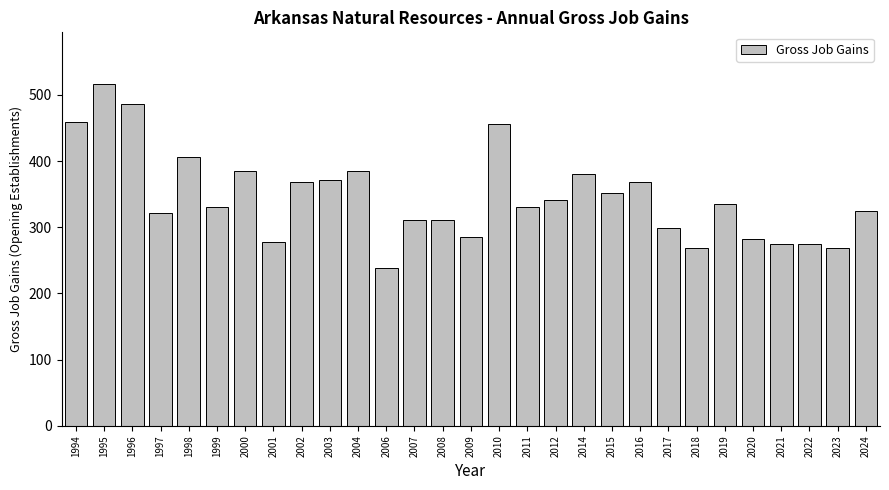

Which category has the highest value across all series?

1995